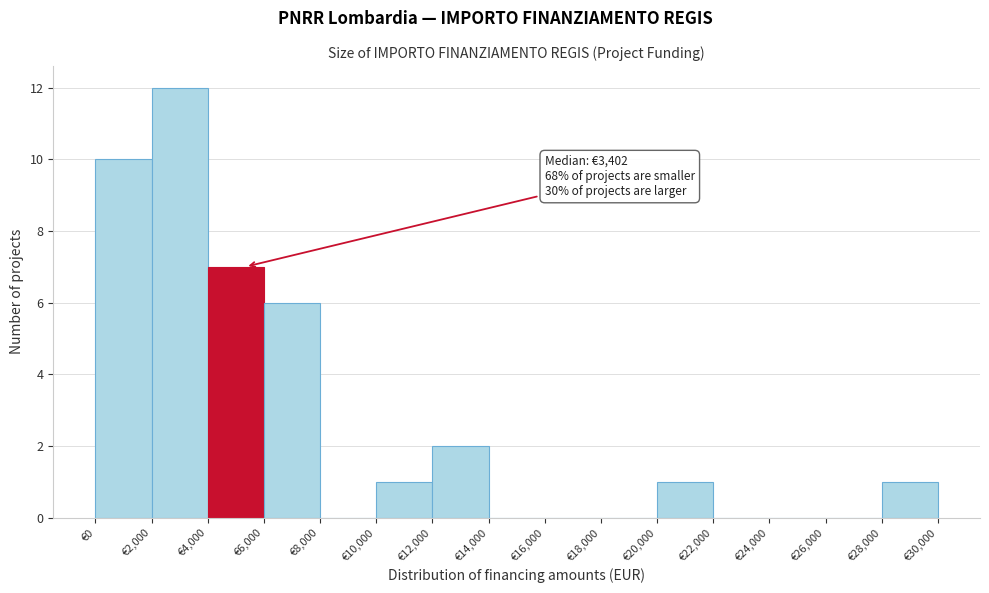

Which range on the x-axis has the tallest bar?

2000 to 4000